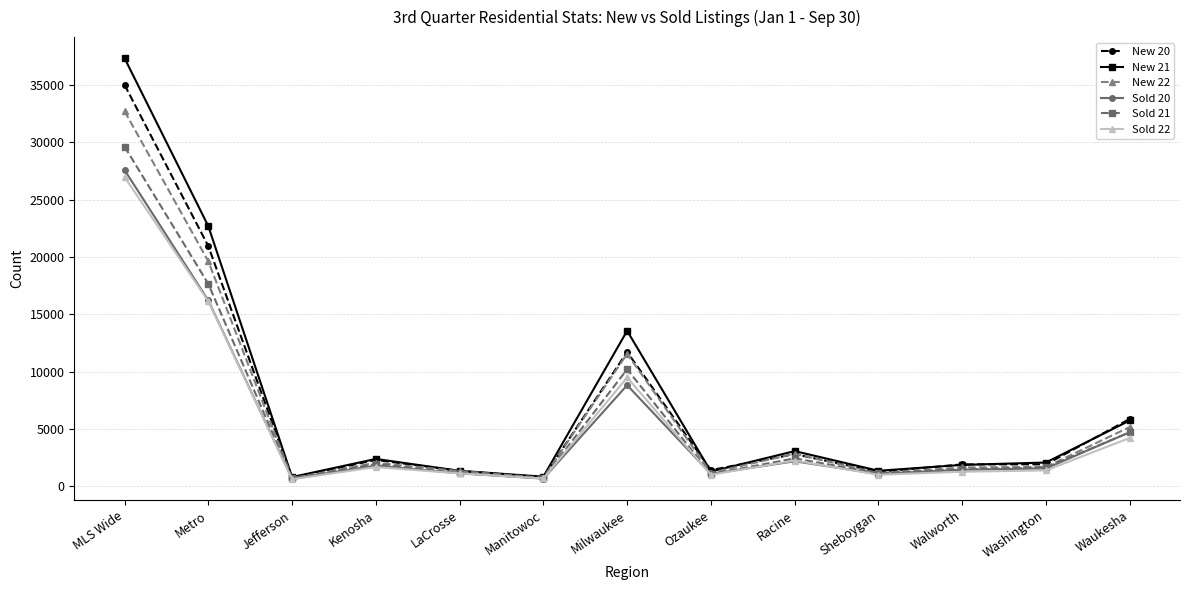

The value of New 20 at Waukesha is 5881. True or false?

True